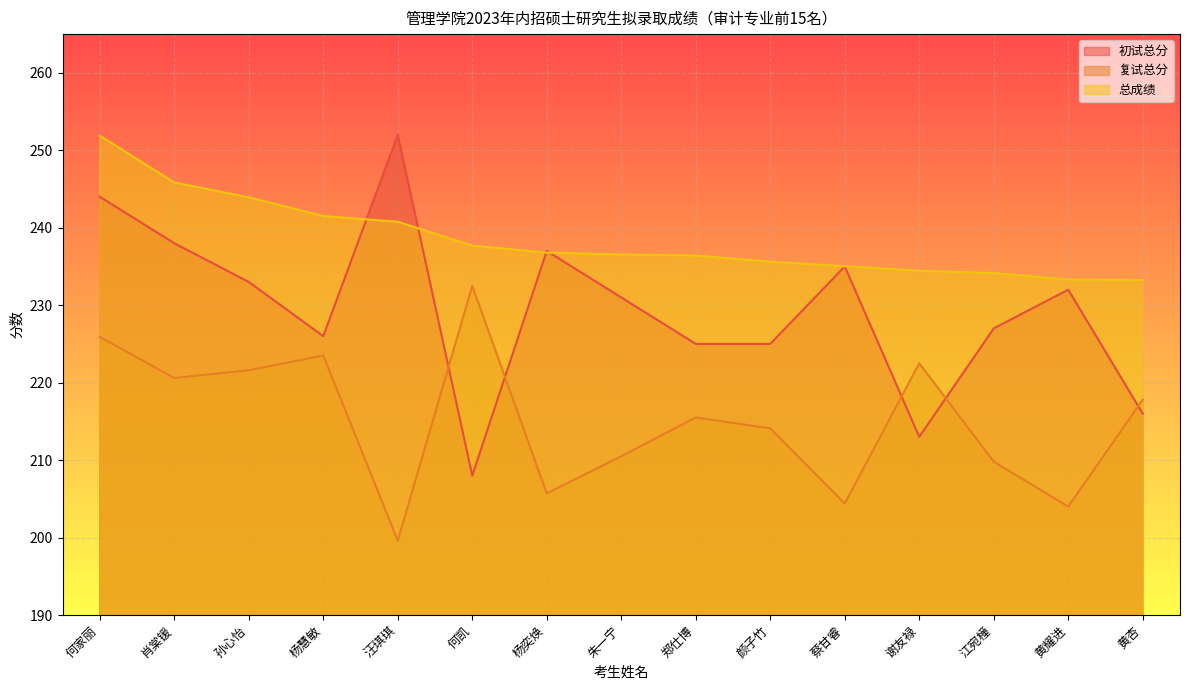

What are all the series names shown in the legend?

初试总分, 复试总分, 总成绩